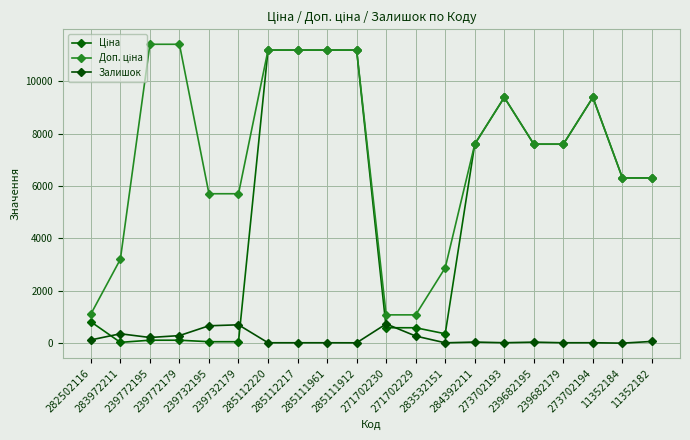

Is the value of Залишок at 285112220 greater than the value of Доп. ціна at 11352184?

No